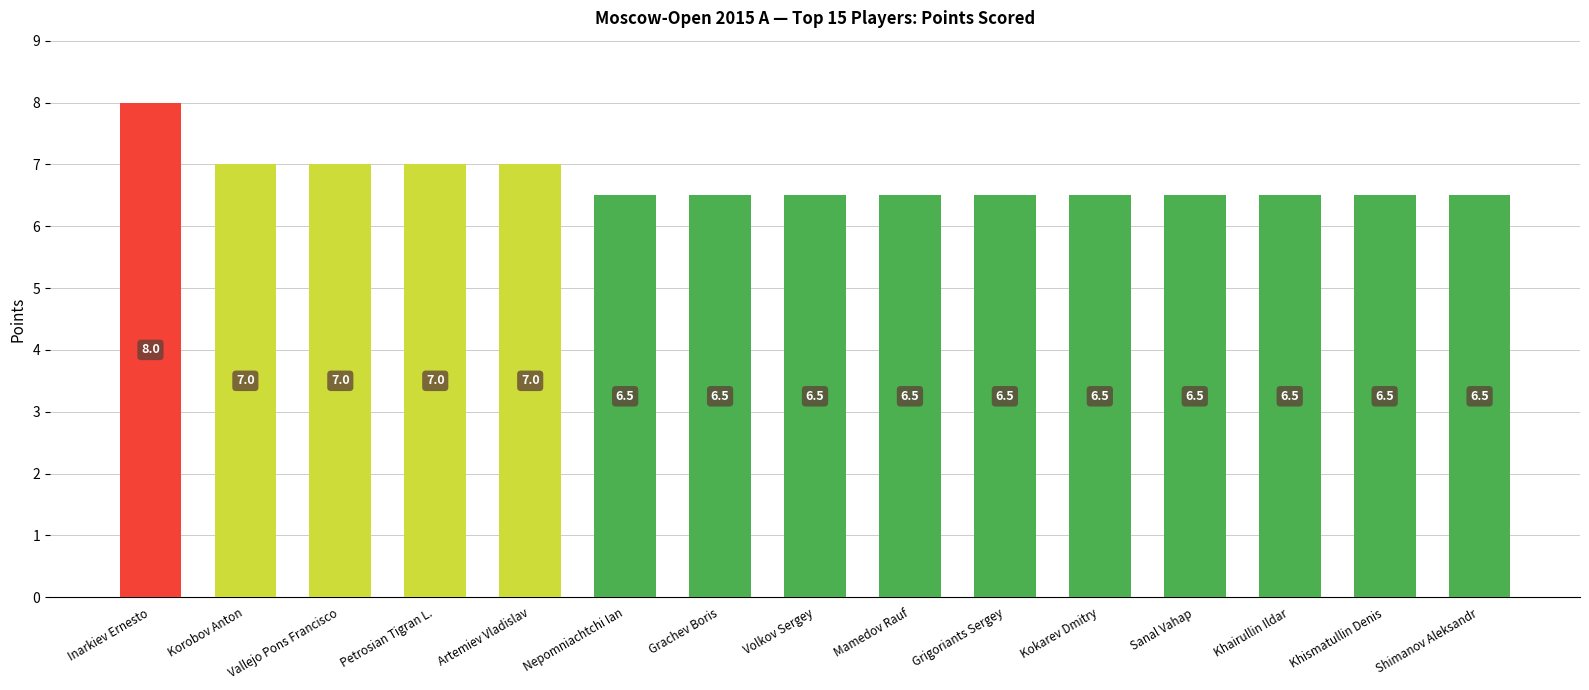

What is the smallest value displayed?

6.5